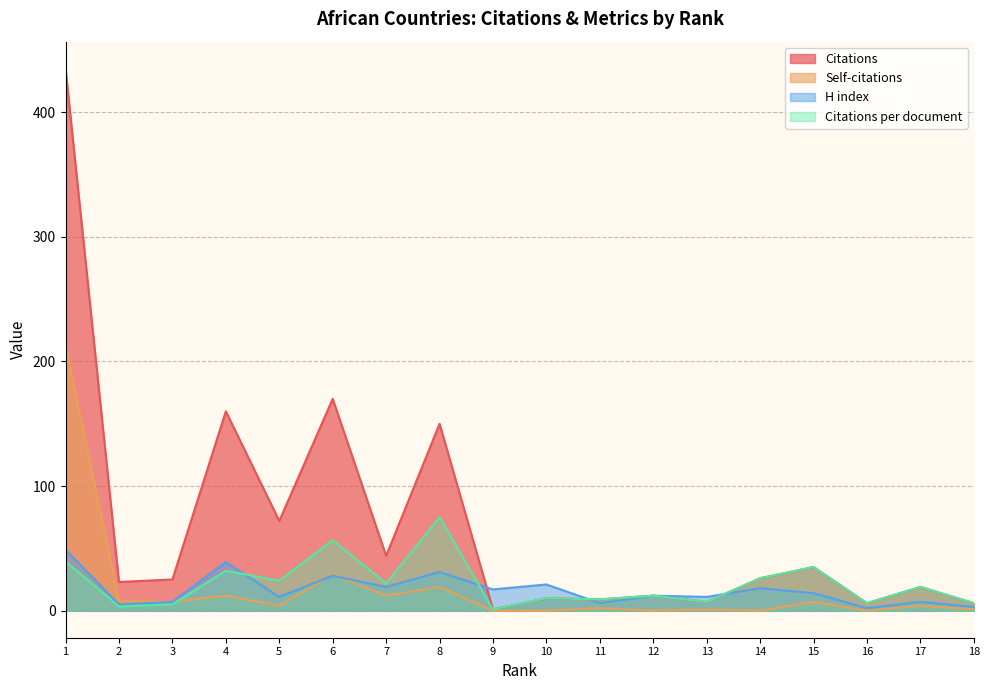

Where is the first local minimum for Self-citations?

3